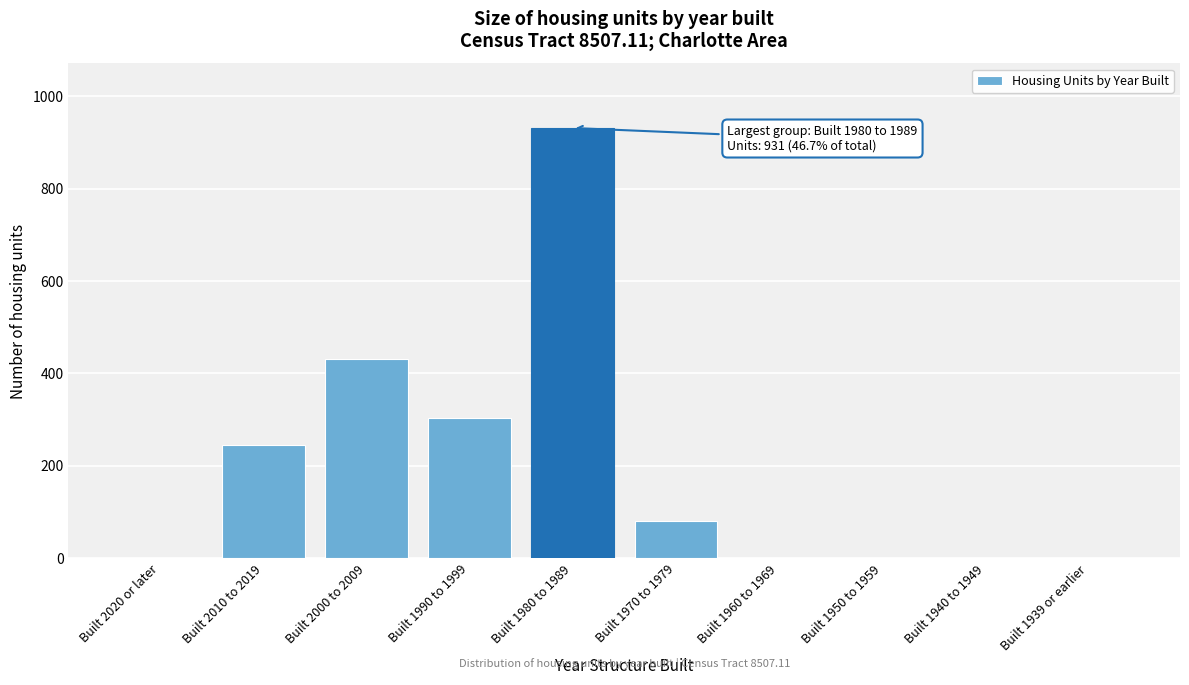

Reading left to right, what are all the values shown in this chart?

Built 2020 or later=0	Built 2010 to 2019=245	Built 2000 to 2009=432	Built 1990 to 1999=303	Built 1980 to 1989=931	Built 1970 to 1979=81	Built 1960 to 1969=0	Built 1950 to 1959=0	Built 1940 to 1949=0	Built 1939 or earlier=0